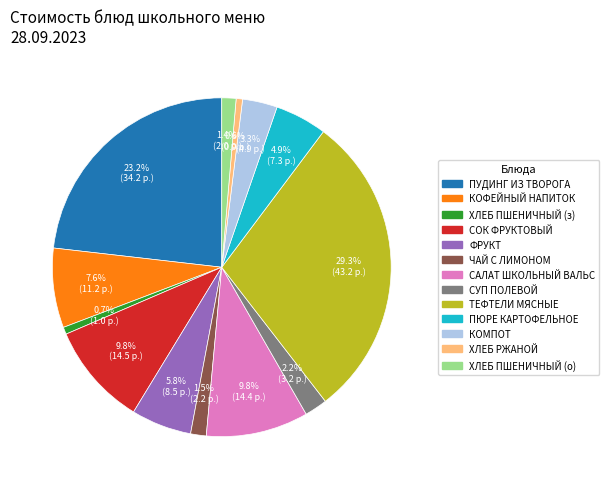

To the nearest percent, what is the average slice percentage?

8%